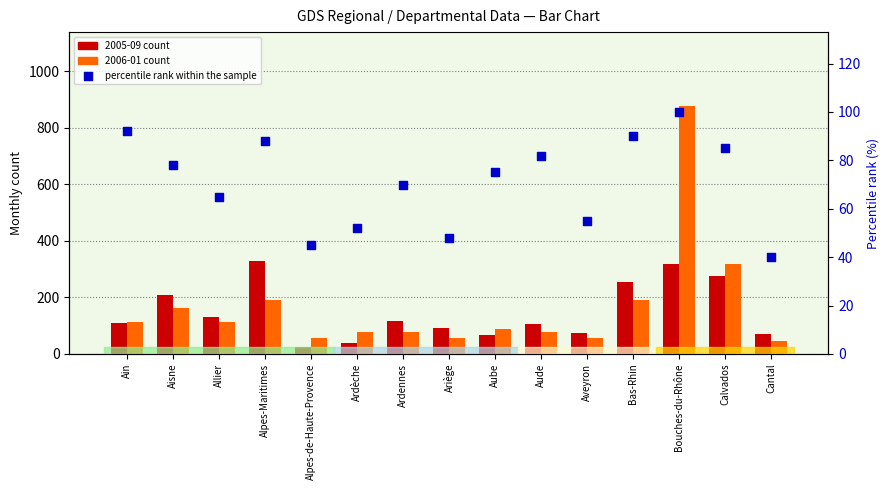

Which has a higher value, Allier or Bas-Rhin?

Bas-Rhin